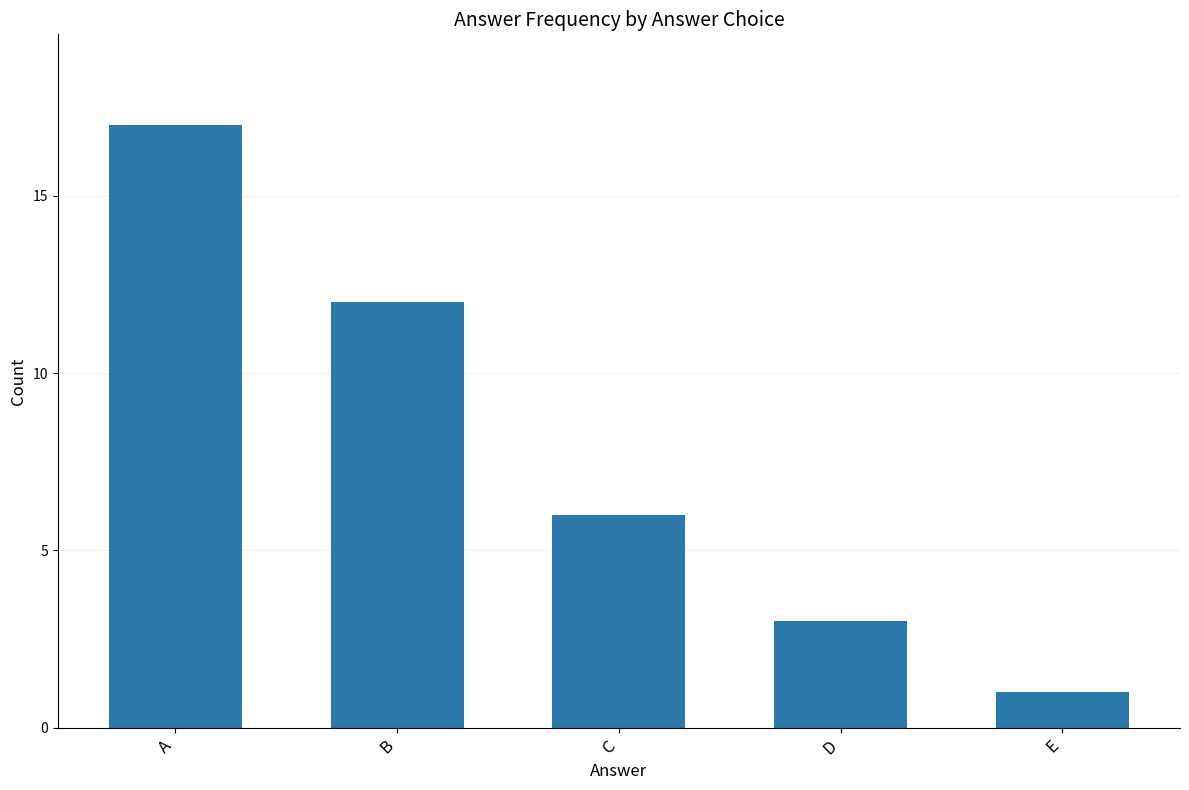

Reading left to right, what are all the values shown in this chart?

A=17	B=12	C=6	D=3	E=1